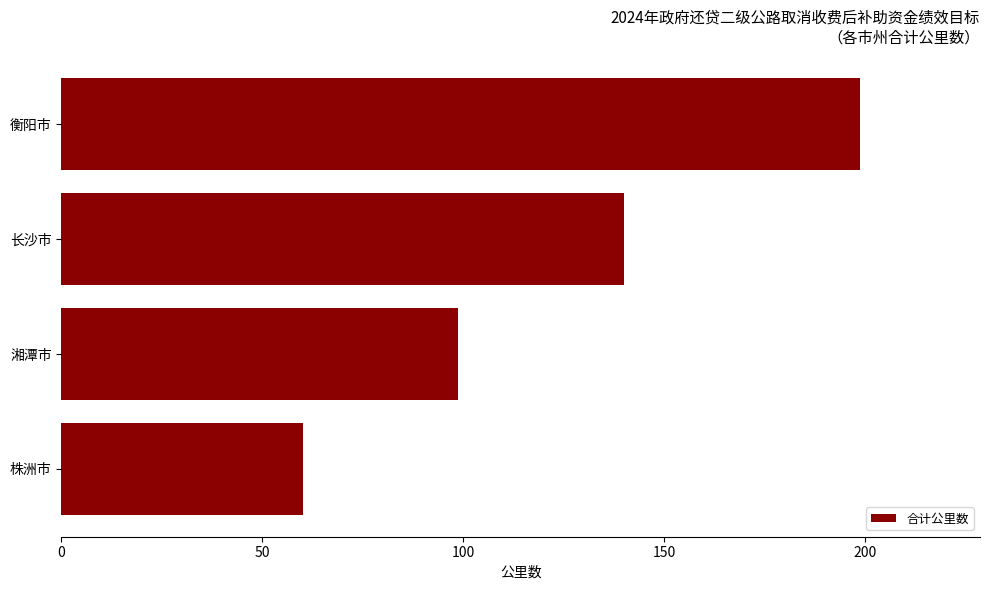

Which has a higher value, 株洲市 or 湘潭市?

湘潭市